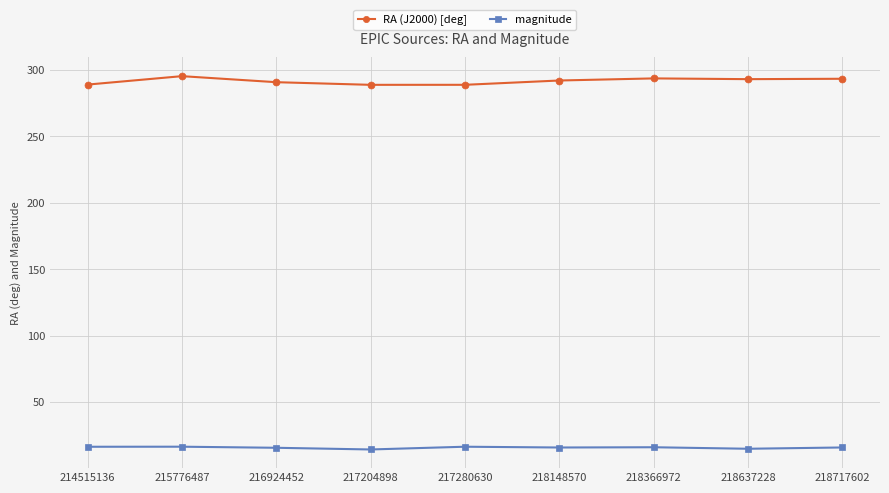

What is the value of the RA (J2000) [deg] point at the 2nd from the left?

295.4